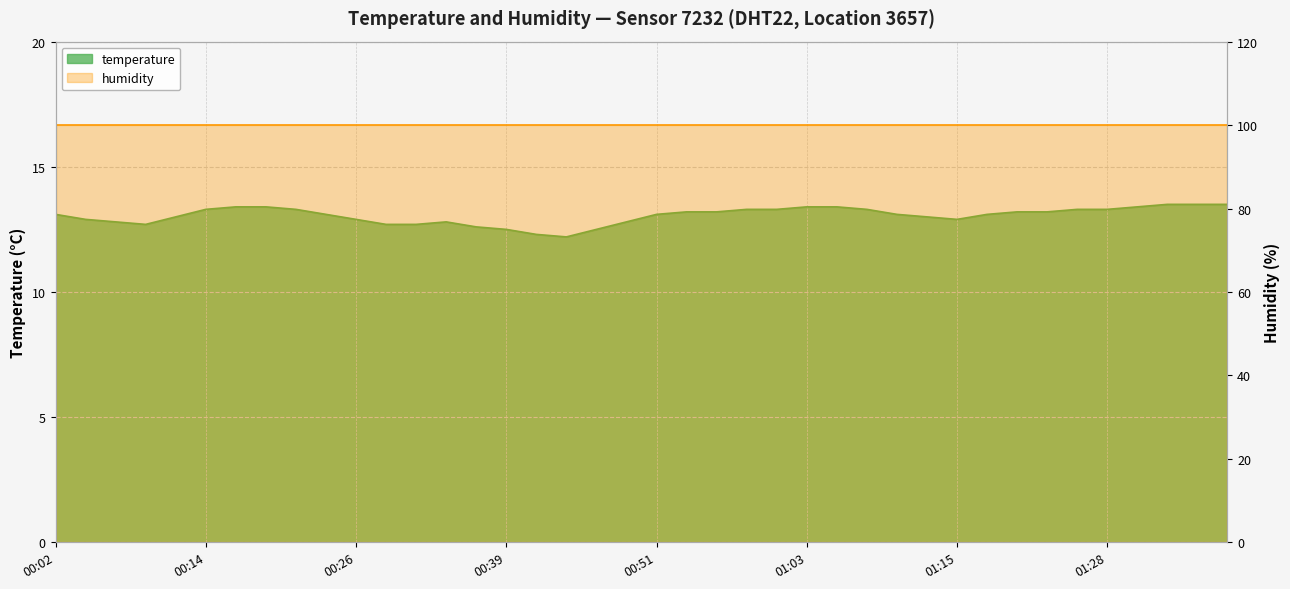

What is the sum of all values?

522.2